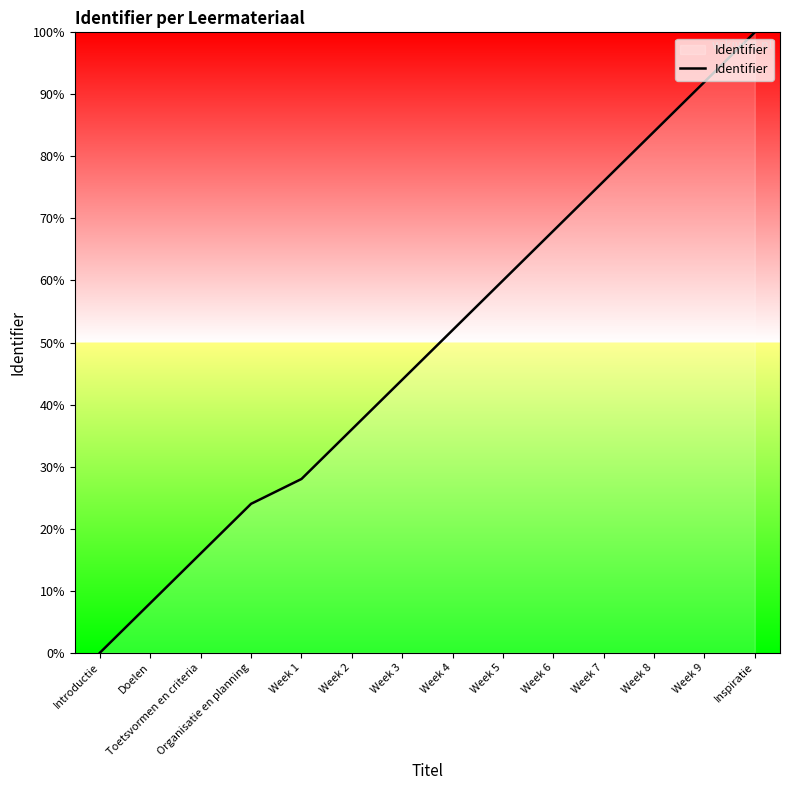

Which category has the highest value across all series?

Inspiratie